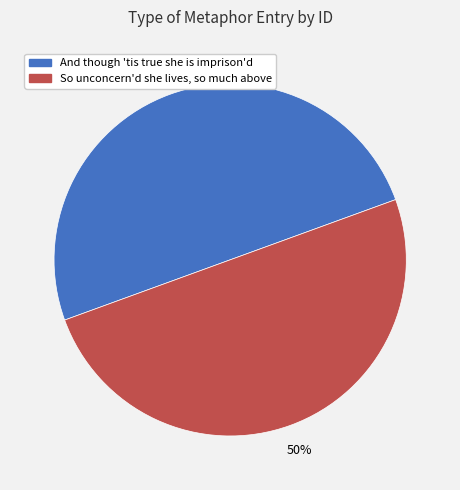

To the nearest percent, what is the average slice percentage?

50%